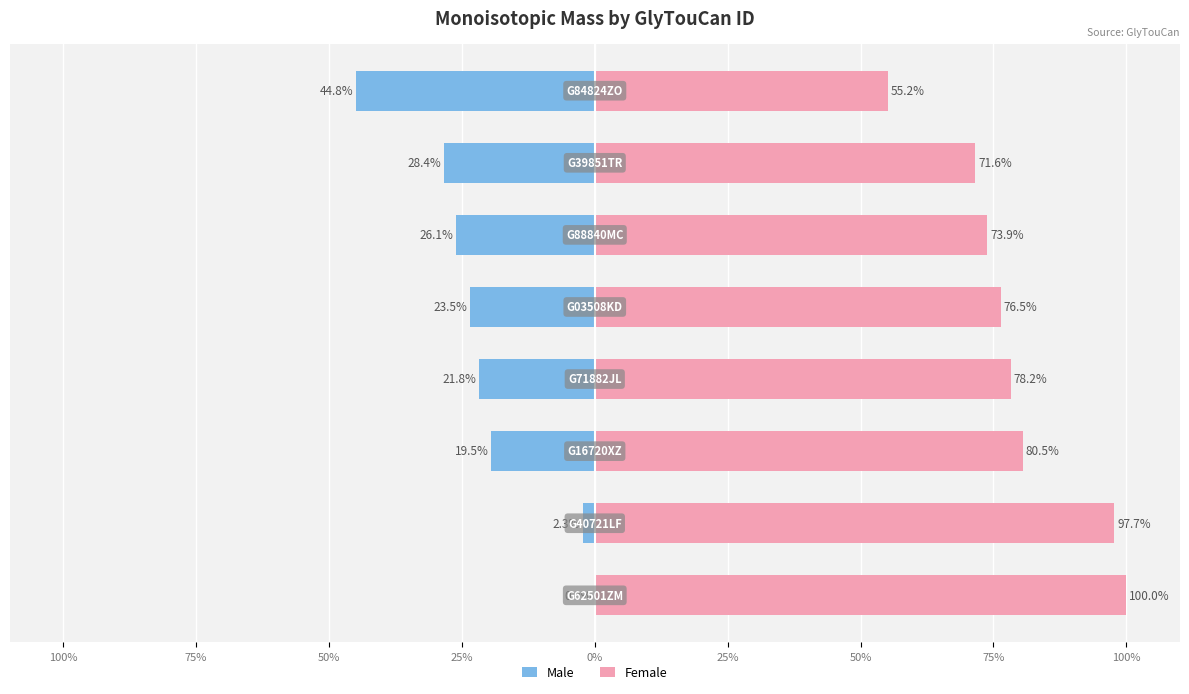

What is the total value across all series at 50%?

61.0